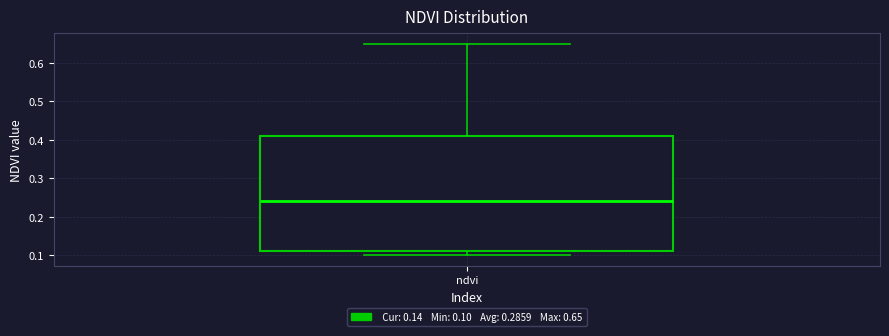

Where does the median line of the box for ndvi sit on the y-axis? The values are not printed on the chart, so give them approximately, as read against the axis.

0.24